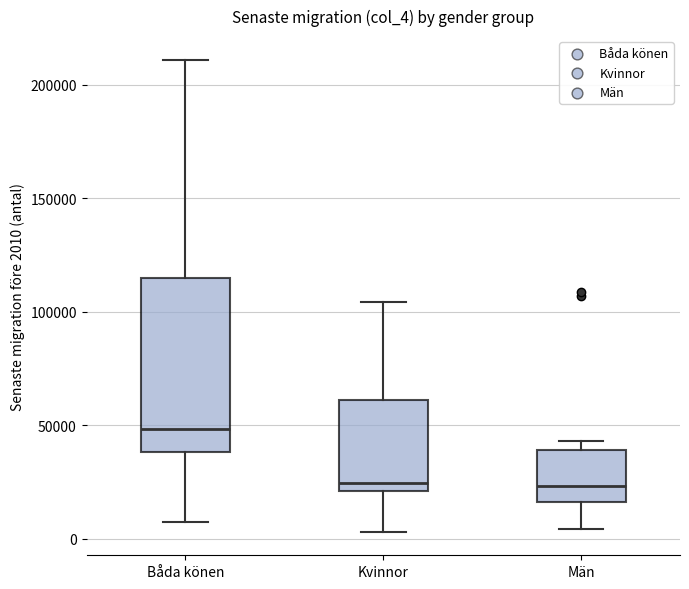

Which box is the tallest, from its lower edge to its upper edge?

Båda könen